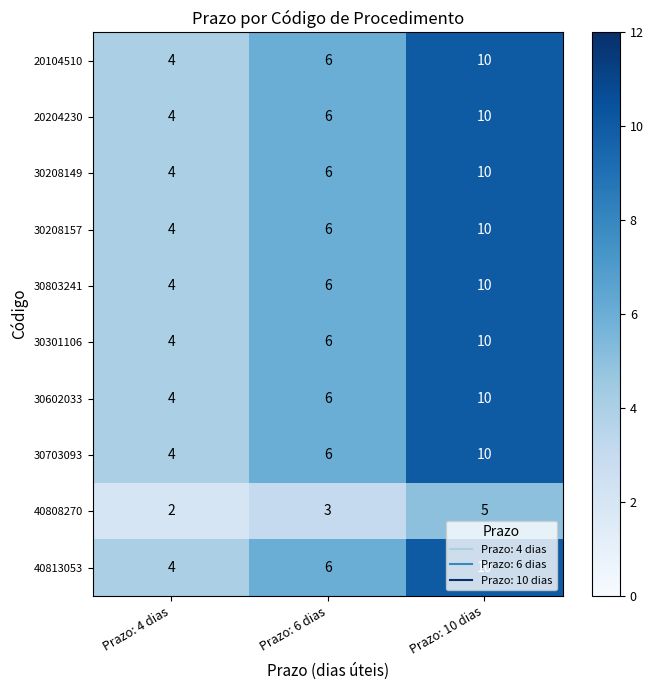

Is it true that 30301106 equals 16 at Prazo: 10 dias?

False